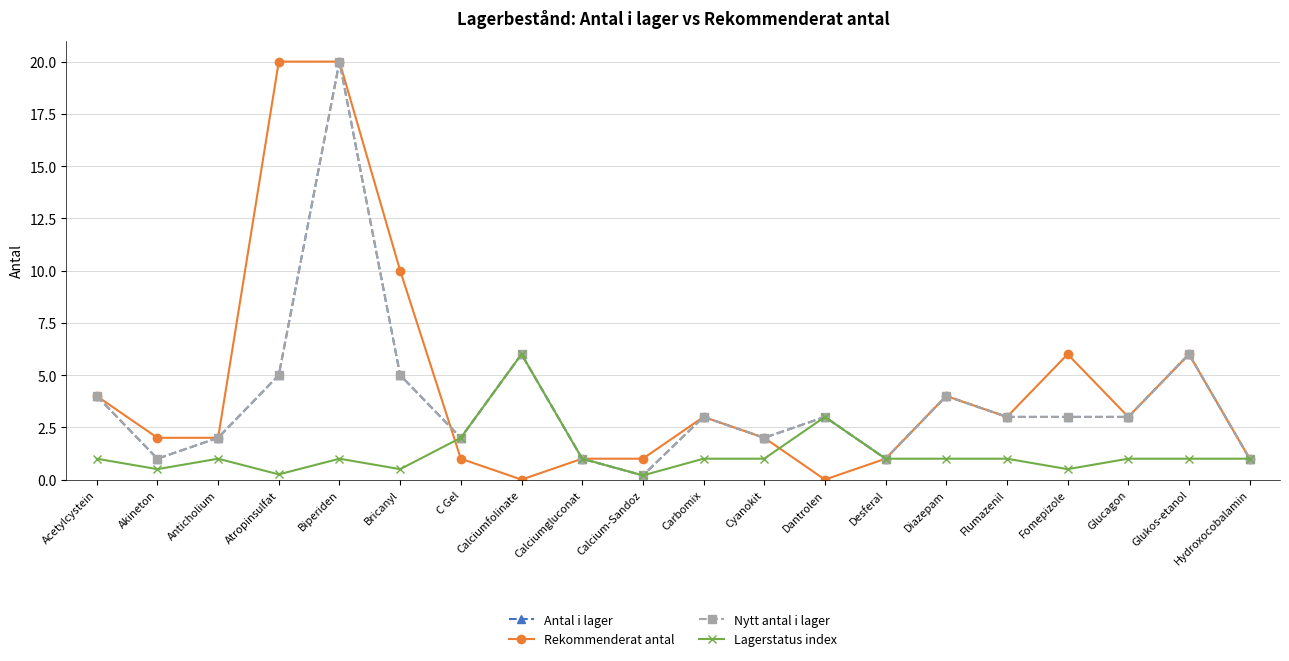

The value of Lagerstatus index at Anticholium is 1.0. True or false?

True